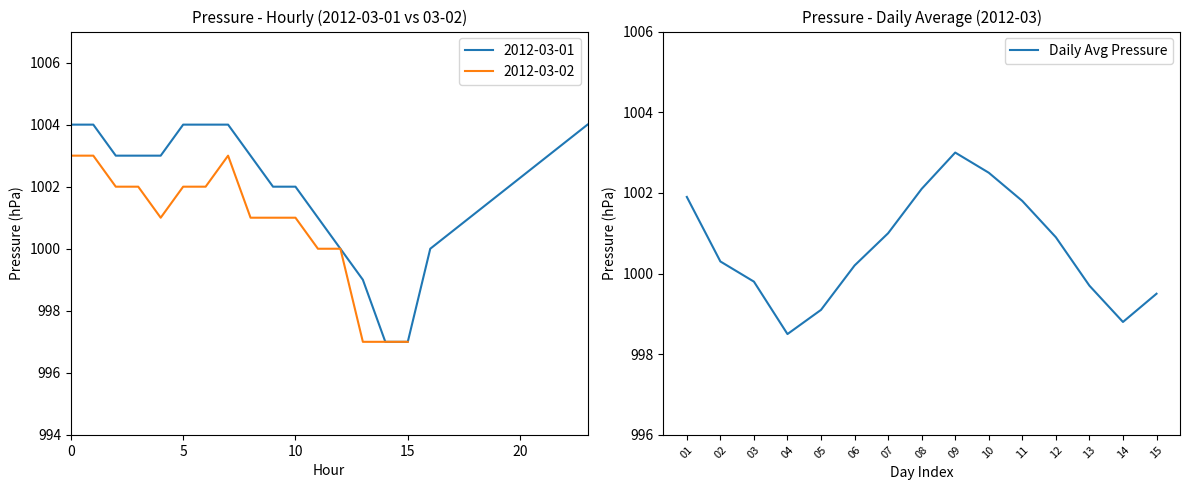

The value of Daily Avg Pressure at 11 is 1001.8. True or false?

True